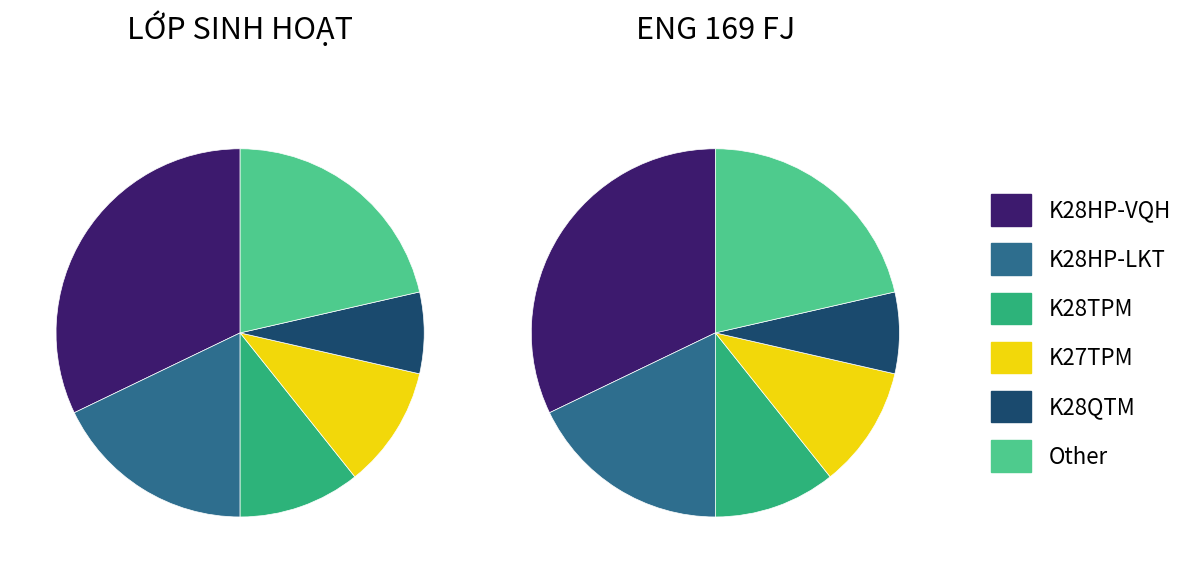

To the nearest percent, what percentage of the pie is K27TPM?

11%